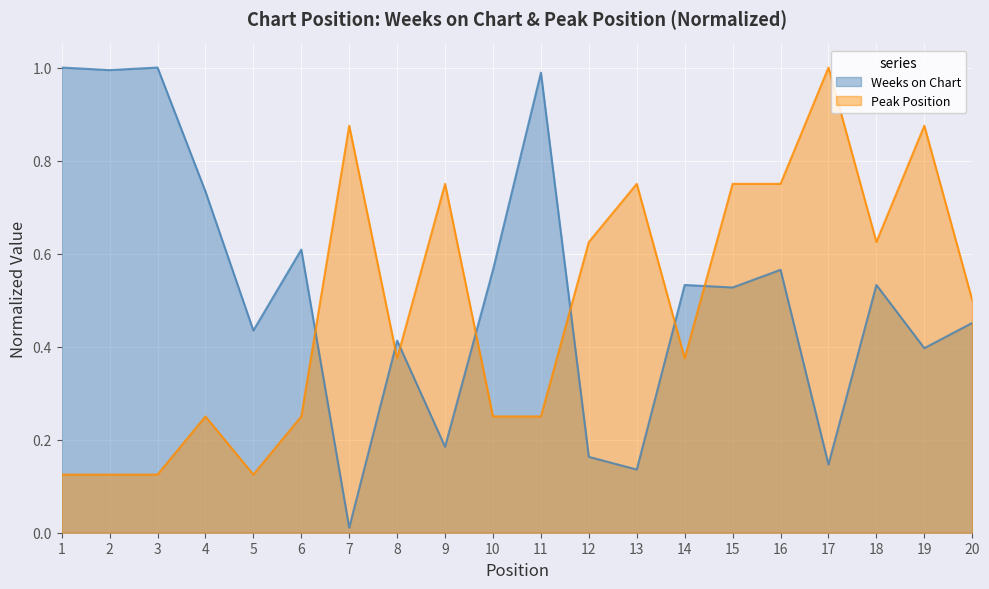

Where do Weeks on Chart and Peak Position first cross each other?

6 and 7